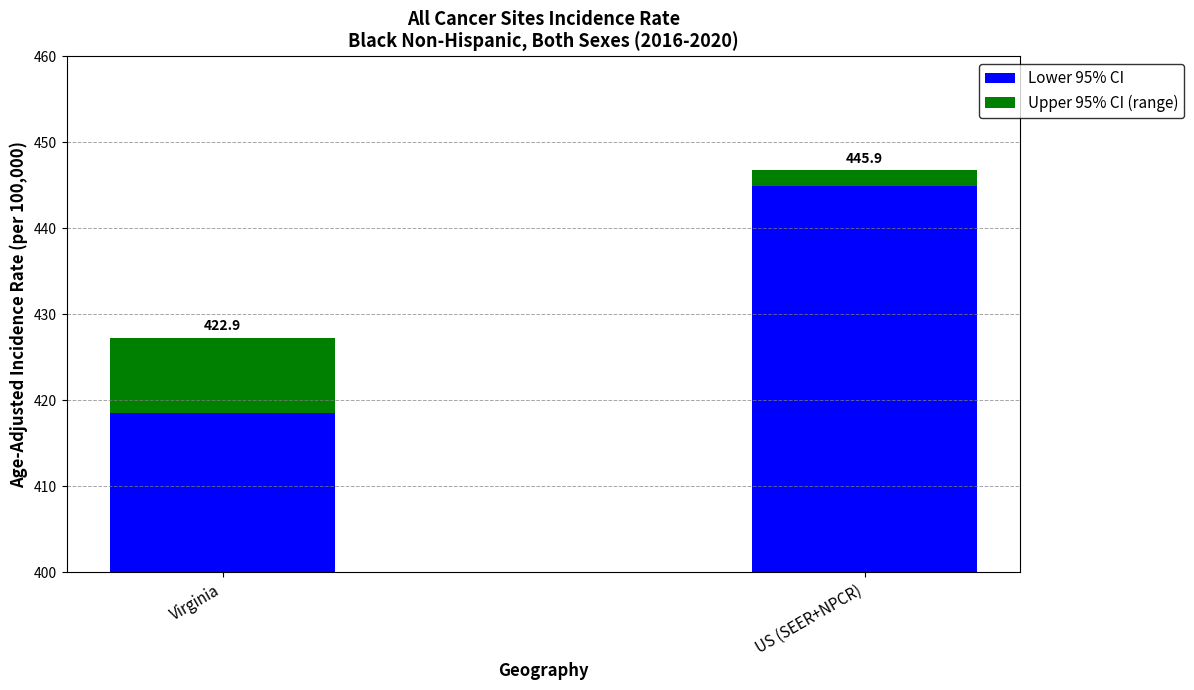

Which series changed the most between Virginia and US (SEER+NPCR)?

Lower 95% CI